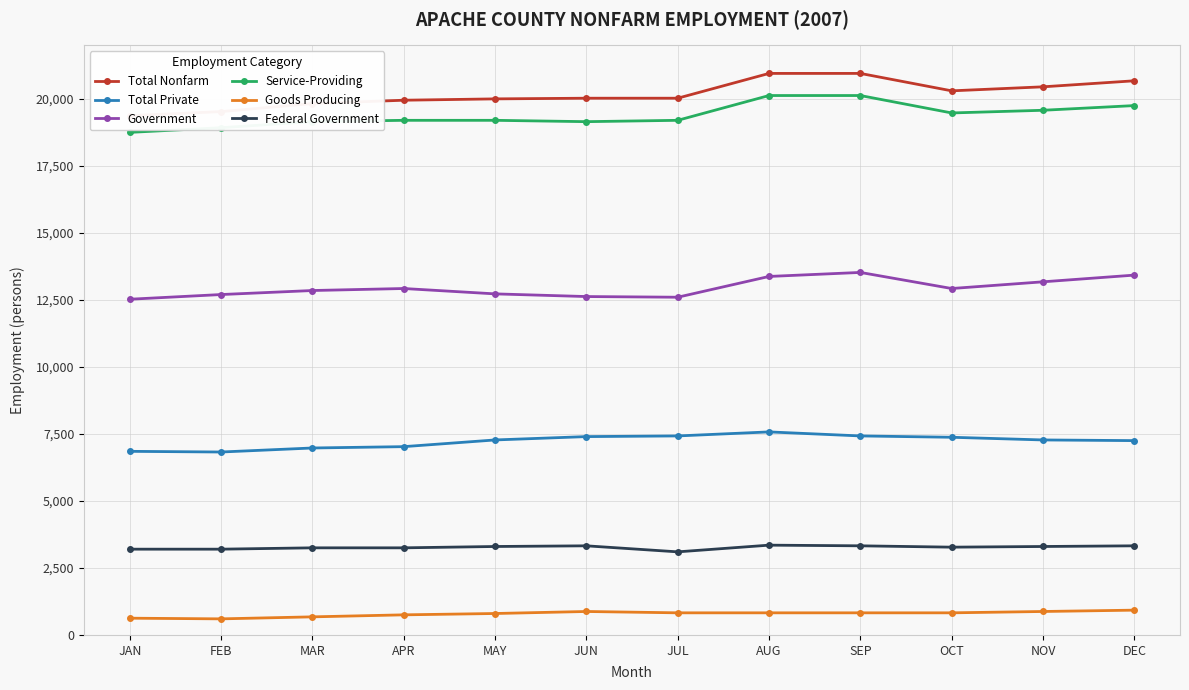

Where does the Goods Producing series first go above 825?

JUN